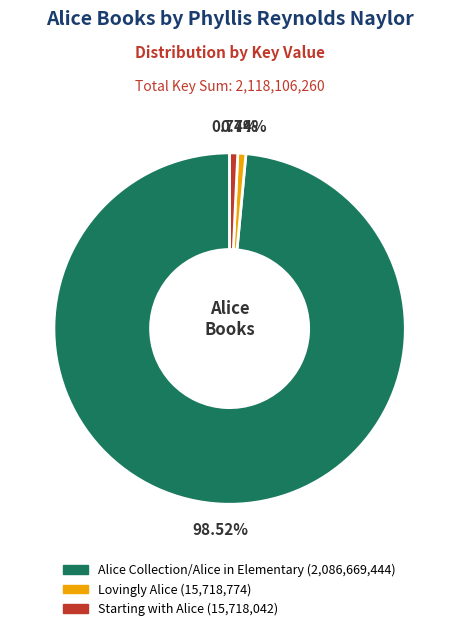

Approximately how many times larger is the value at Alice Collection/Alice in Elementary compared to Starting with Alice?

132.8